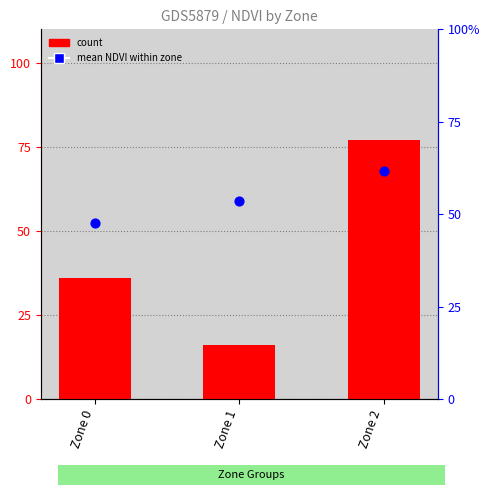

What are all the series names shown in the legend?

count, mean NDVI within zone